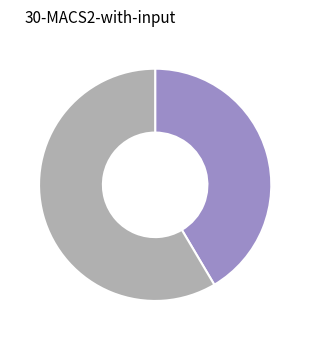

Is there a majority slice in this chart?

Yes